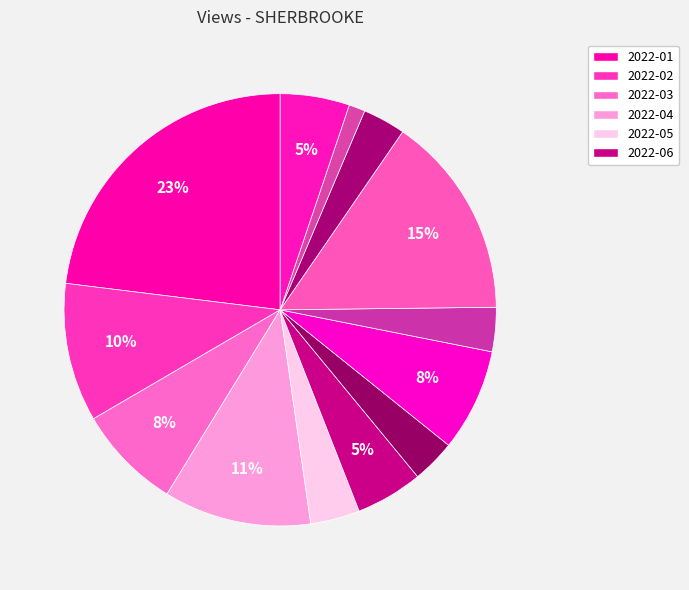

What is the smallest slice in the pie chart?

2022-12